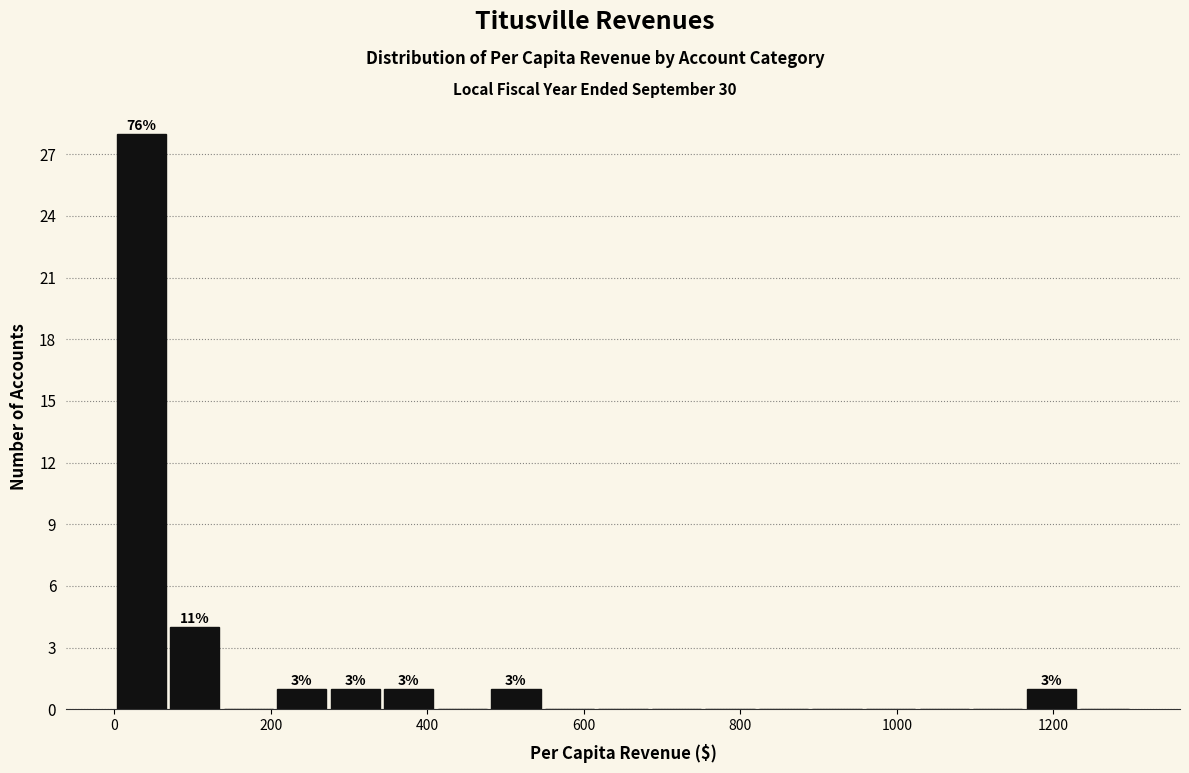

Read against the x-axis, roughly where is the centre of the tallest bar?

40